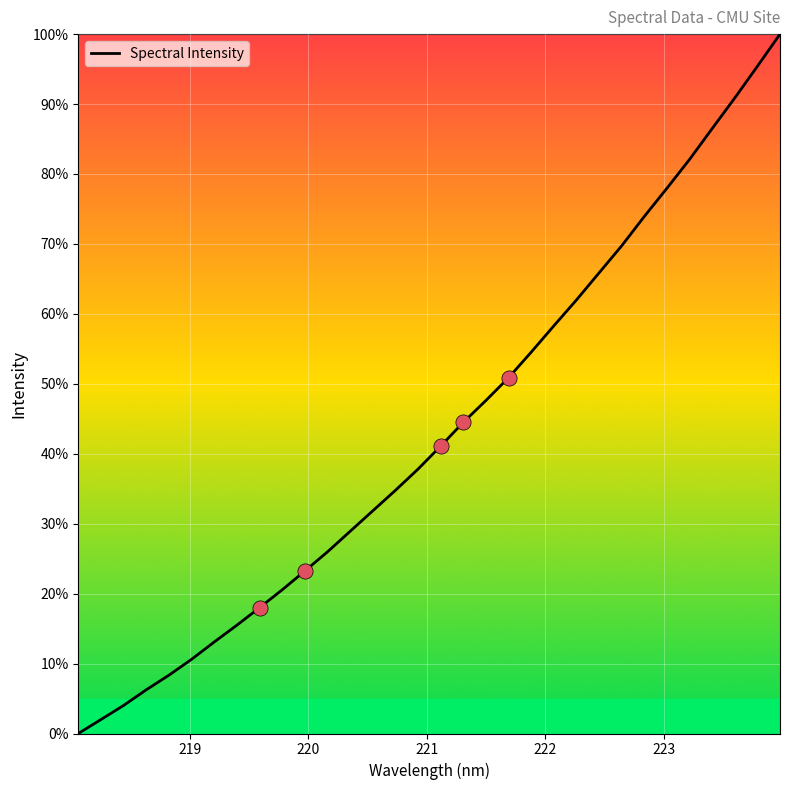

What is the difference between the maximum and minimum values?

100.0